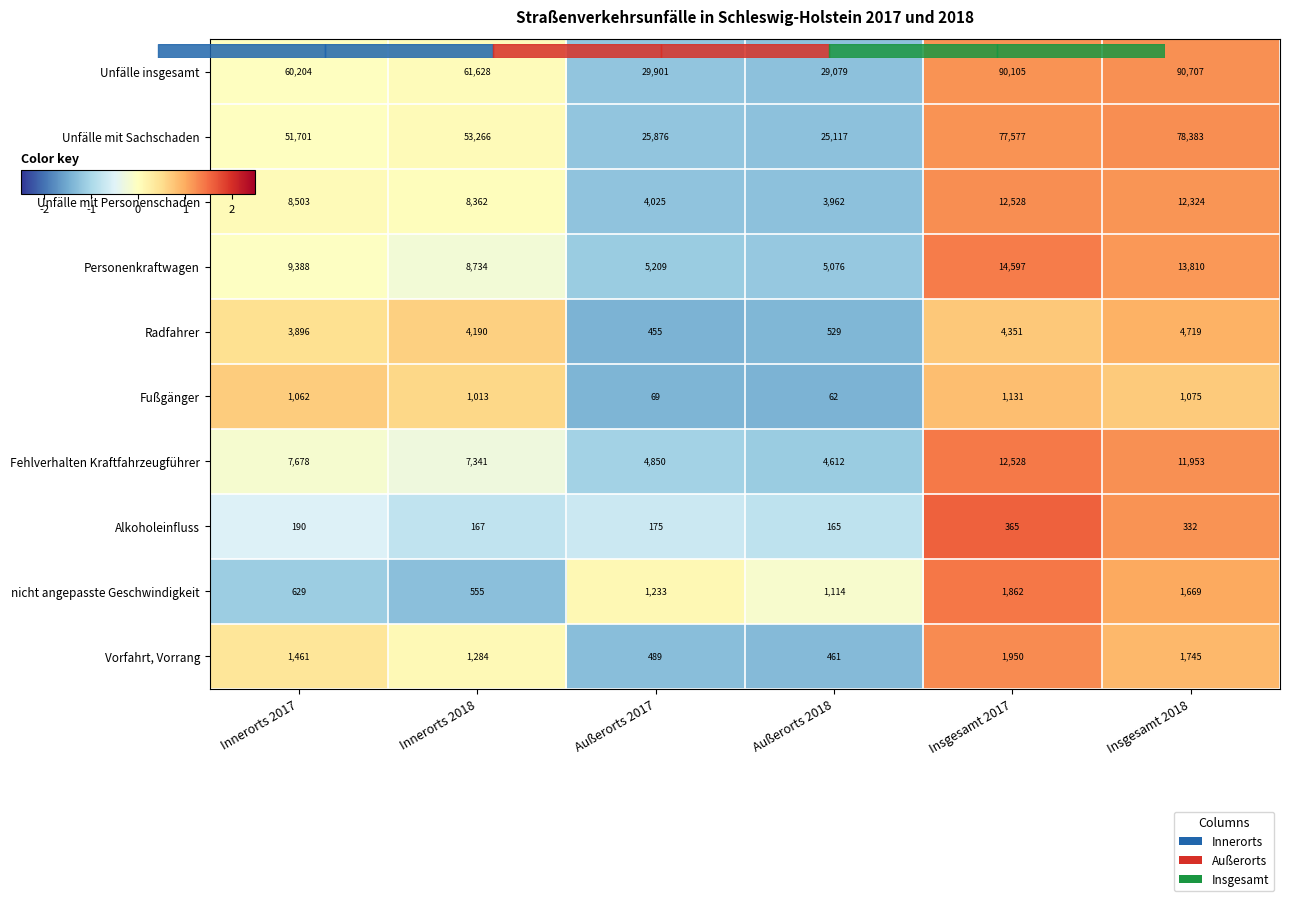

At which label does nicht angepasste Geschwindigkeit reach its peak?

Insgesamt 2017